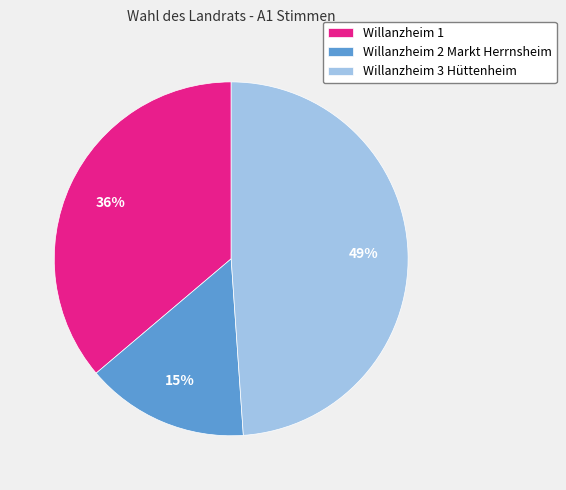

What is the largest slice in the pie chart?

Willanzheim 3 Hüttenheim